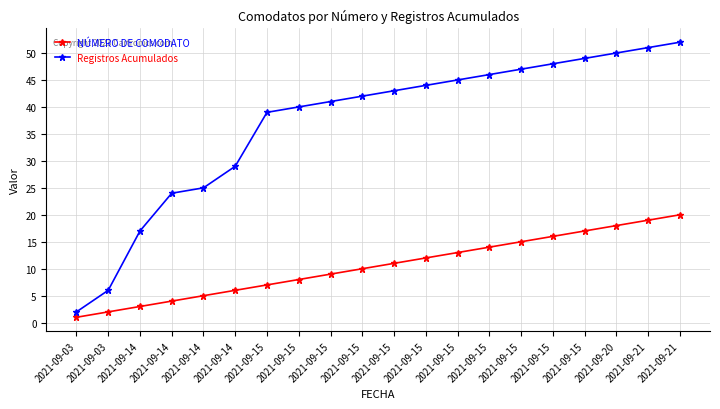

What is the highest value of the NÚMERO DE COMODATO series?

20